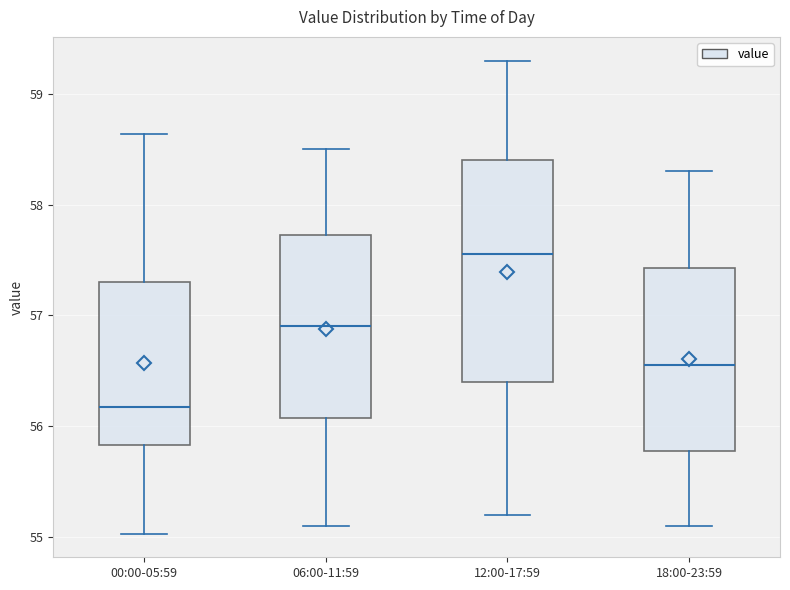

Reading left to right, read every box against the y-axis: the position of its median line, the range the box covers, and the ends of its whiskers. The values are not printed on the chart, so give them approximately, as read against the axis.

00:00-05:59: median 56.2, box 55.8 to 57.3, whiskers 55.0 to 58.6
06:00-11:59: median 56.9, box 56.1 to 57.7, whiskers 55.1 to 58.5
12:00-17:59: median 57.6, box 56.4 to 58.4, whiskers 55.2 to 59.3
18:00-23:59: median 56.6, box 55.8 to 57.4, whiskers 55.1 to 58.3